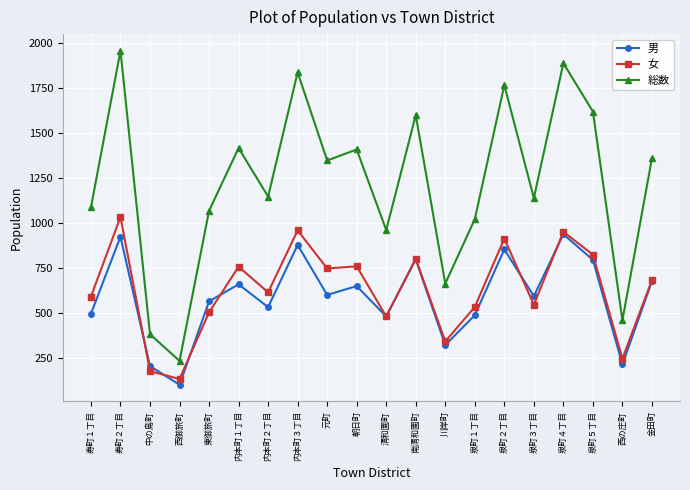

What is the label of the 20th point from the left?

金田町